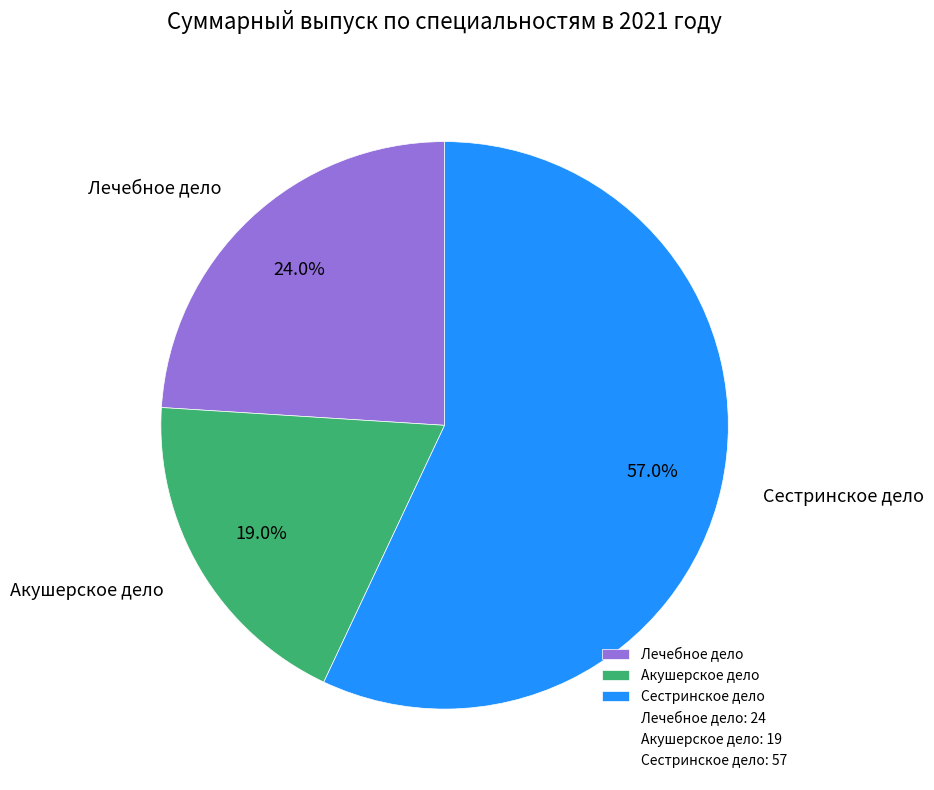

What percentage is the Акушерское дело slice, to the nearest percent?

19%